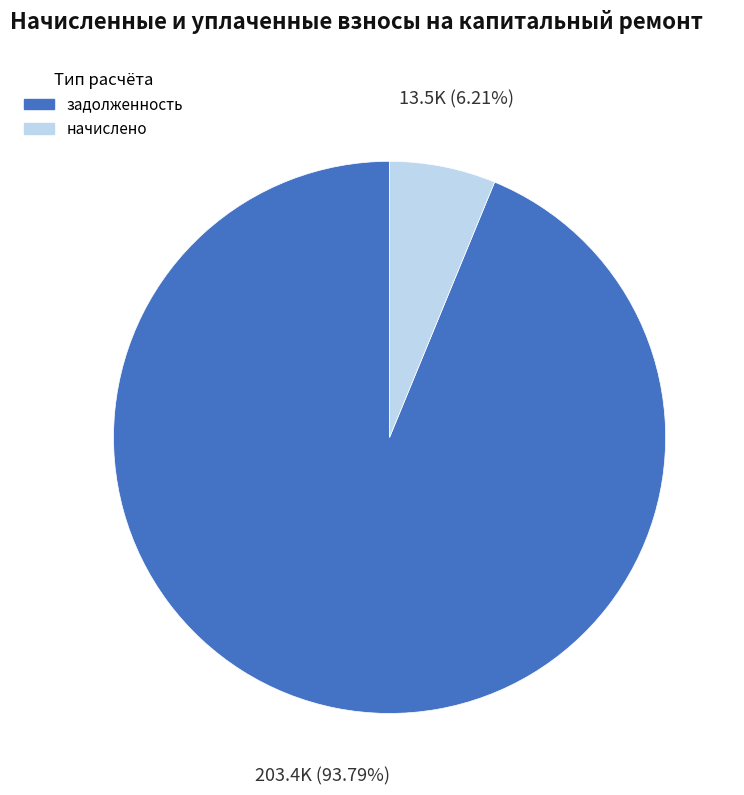

Does any single category account for the majority?

Yes